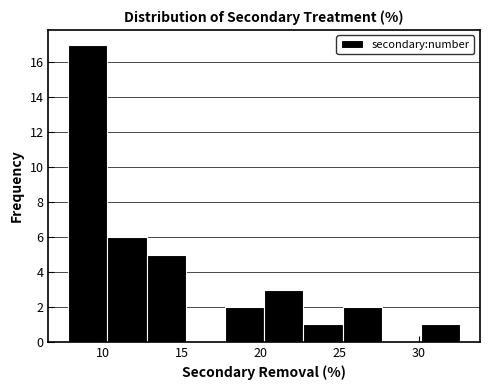

Over which range of the x-axis is the bar tallest?

8.0 to 10.5